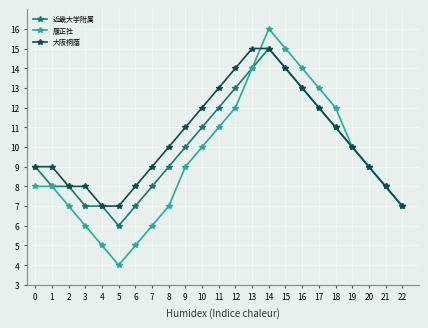

At how many categories does at least one series exceed 6?

23